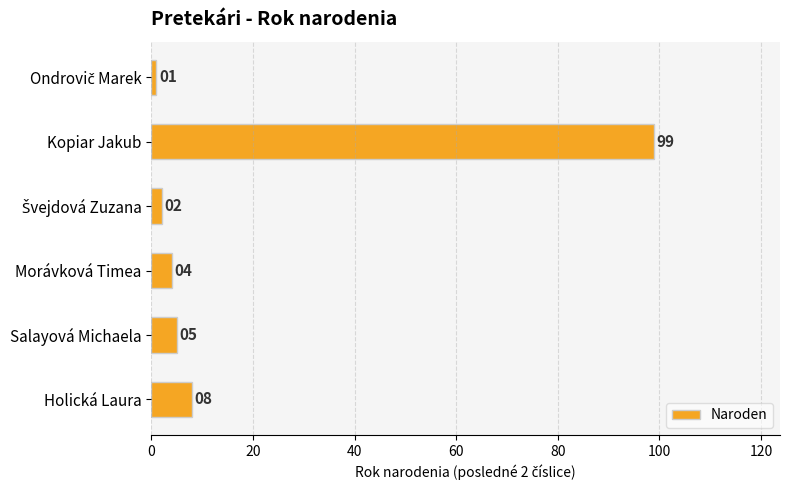

What is the average value?

20